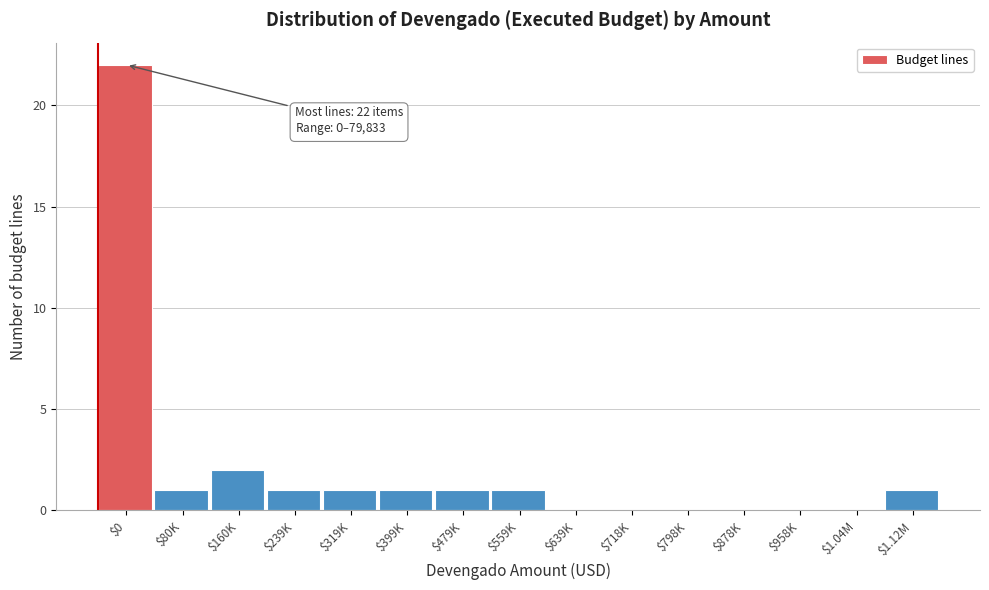

What is the maximum value shown in the chart?

22